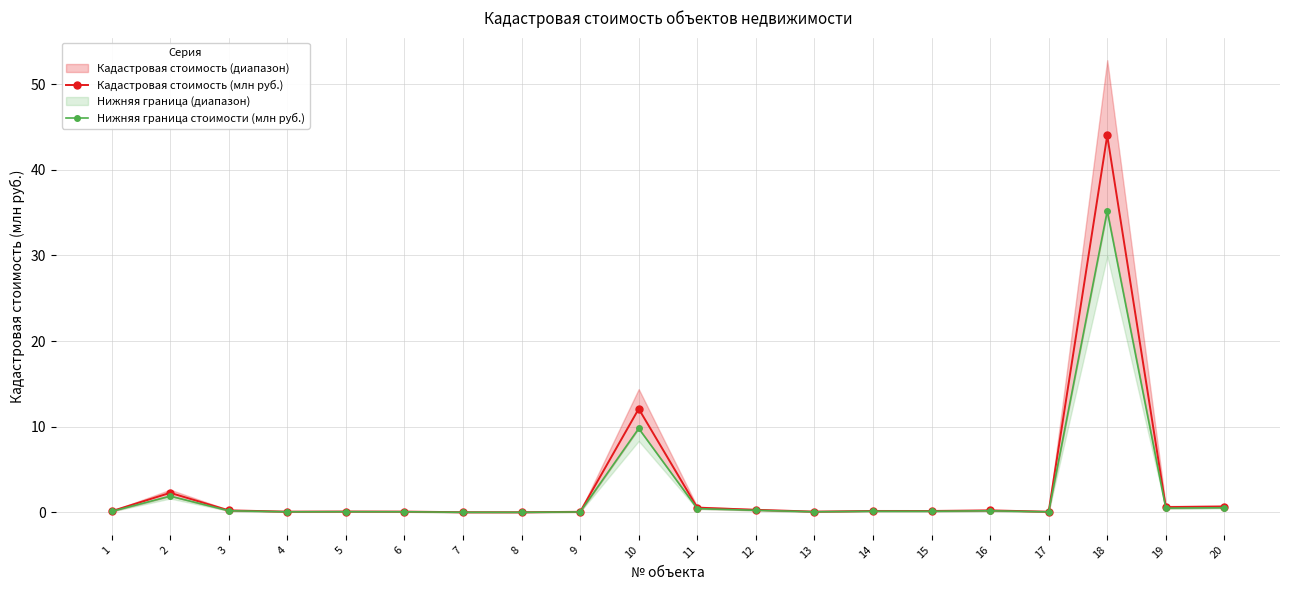

At 1, list the series in order from smallest to largest.

Нижняя граница стоимости (млн руб.), Кадастровая стоимость (млн руб.)